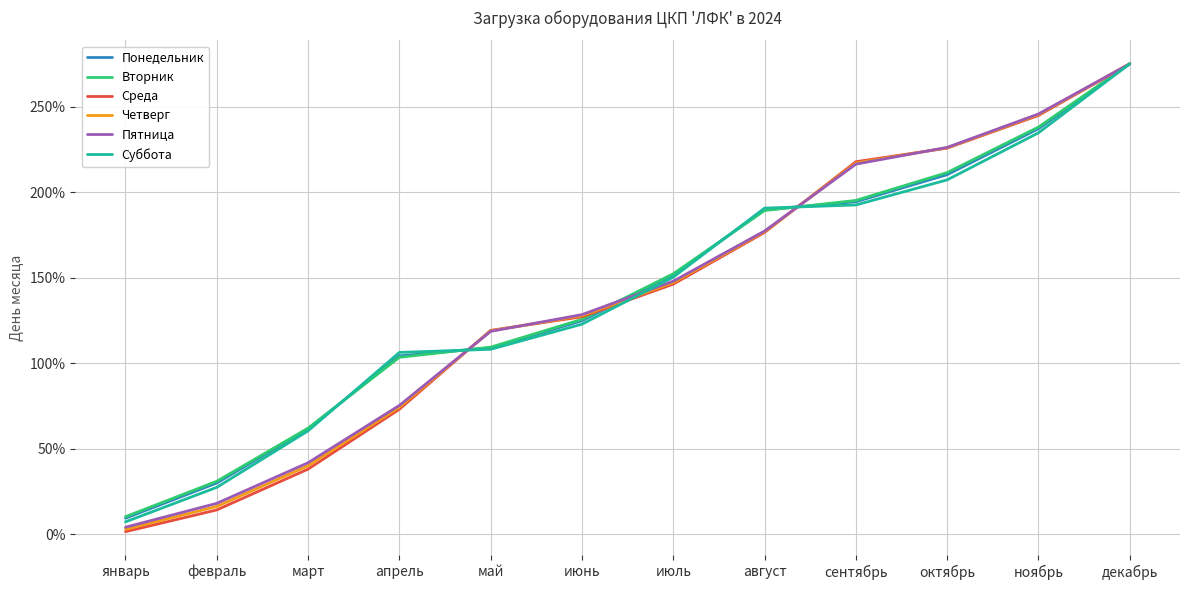

What is the minimum value for Четверг?

3.0